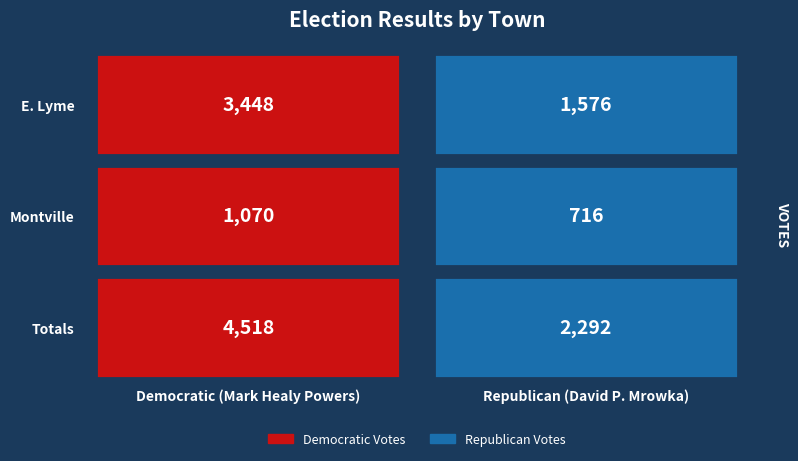

The value of E. Lyme at 0 is 3448. True or false?

True